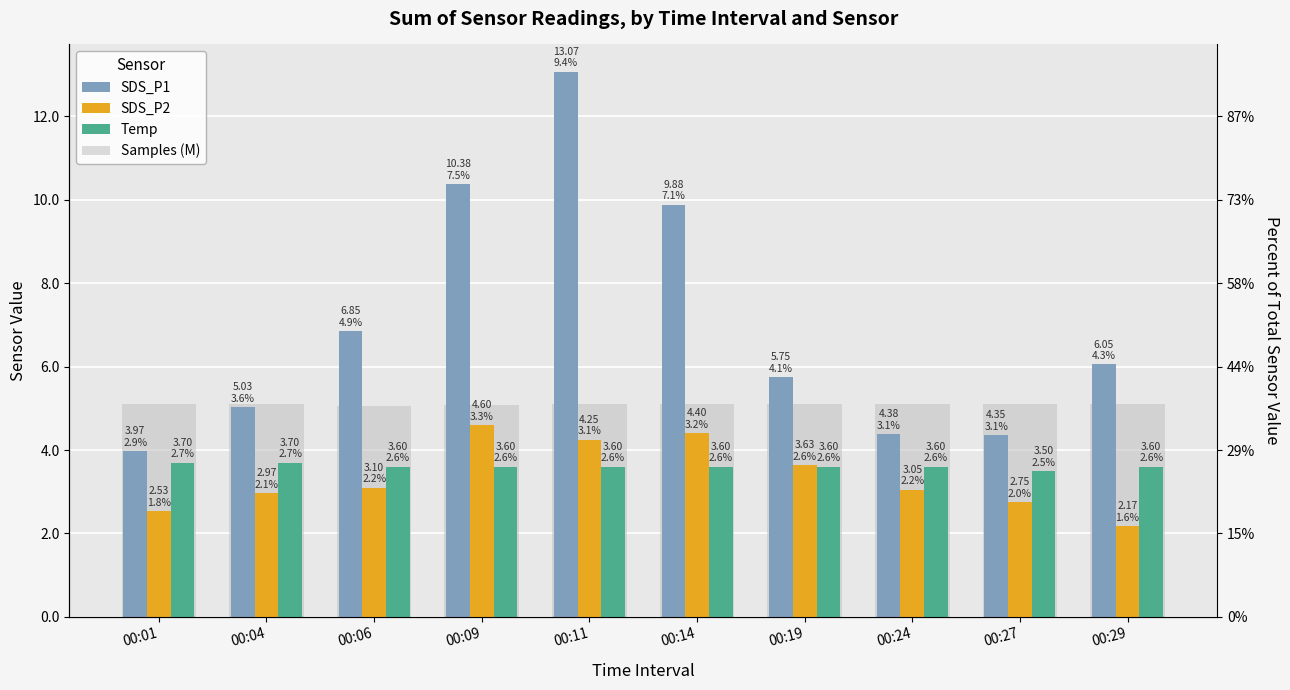

Is it true that Samples (M) equals 6.8 at 00:29?

False